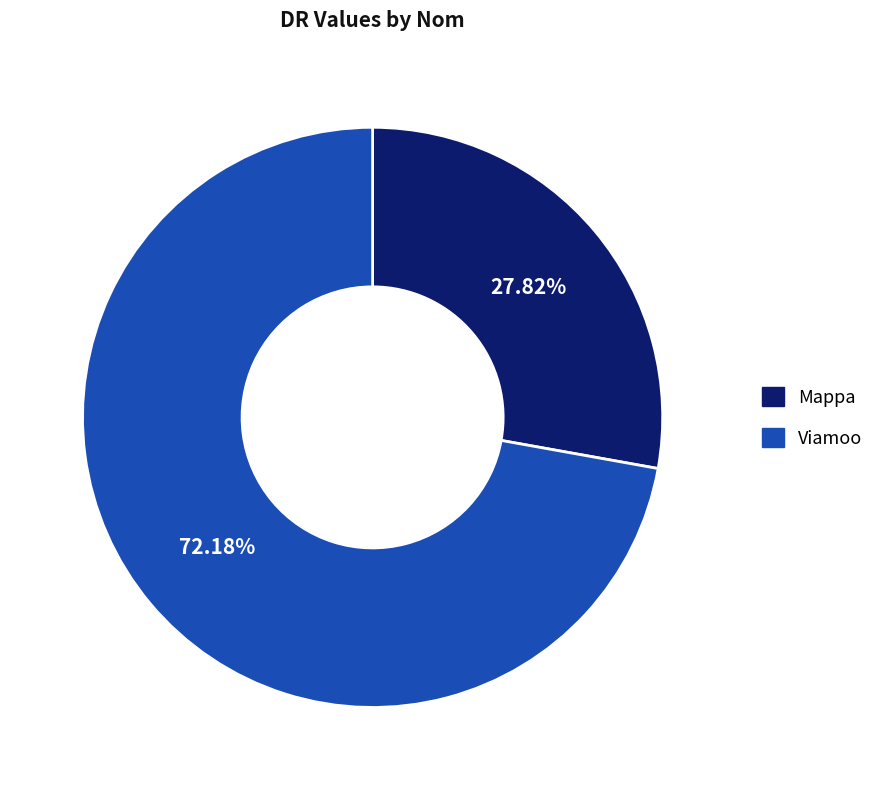

To the nearest percent, what is the difference between the Mappa and Viamoo slice percentages?

44%